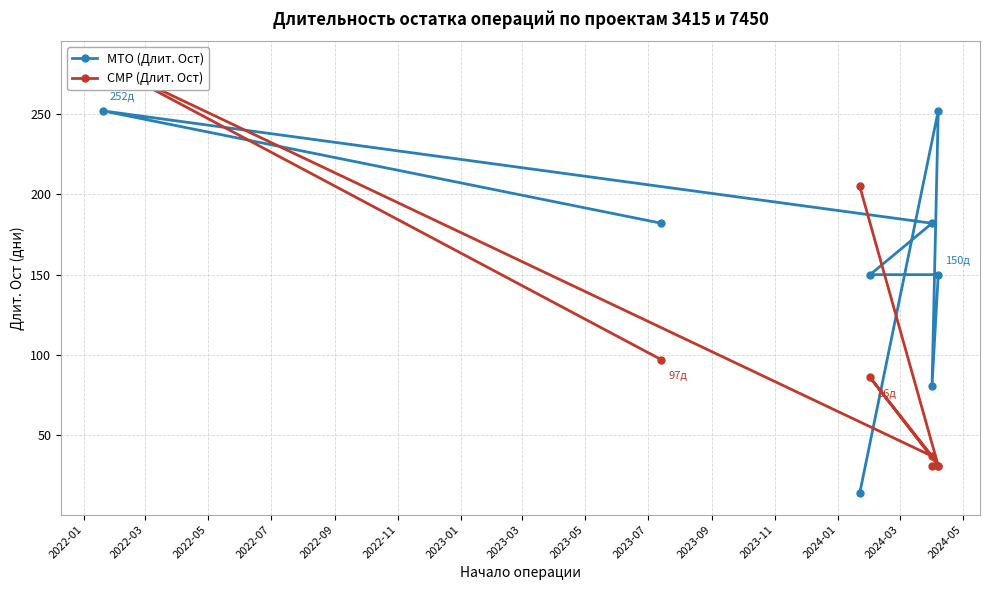

Is it true that СМР (Длит. Ост) equals 10.1 at 2022-09?

False